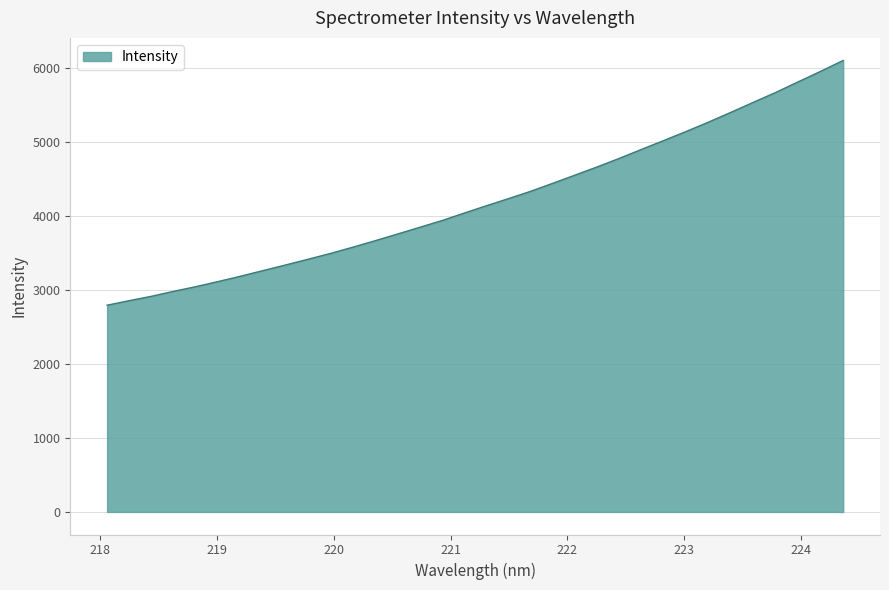

What is the smallest value displayed?

2793.0